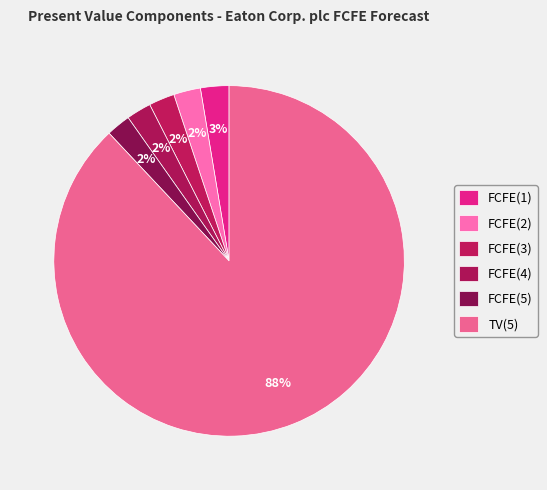

Count the number of slices in the pie.

6